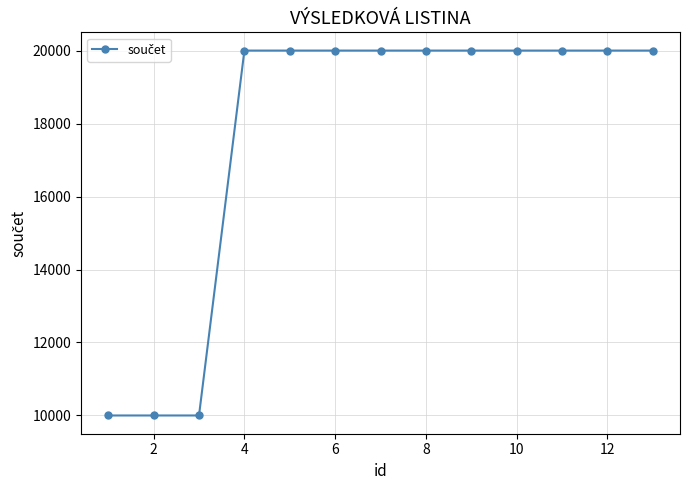

What is the smallest value displayed?

10000